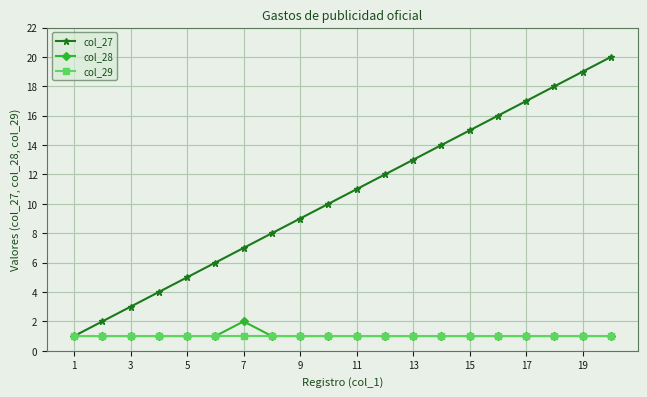

What is the maximum value shown in the chart?

20